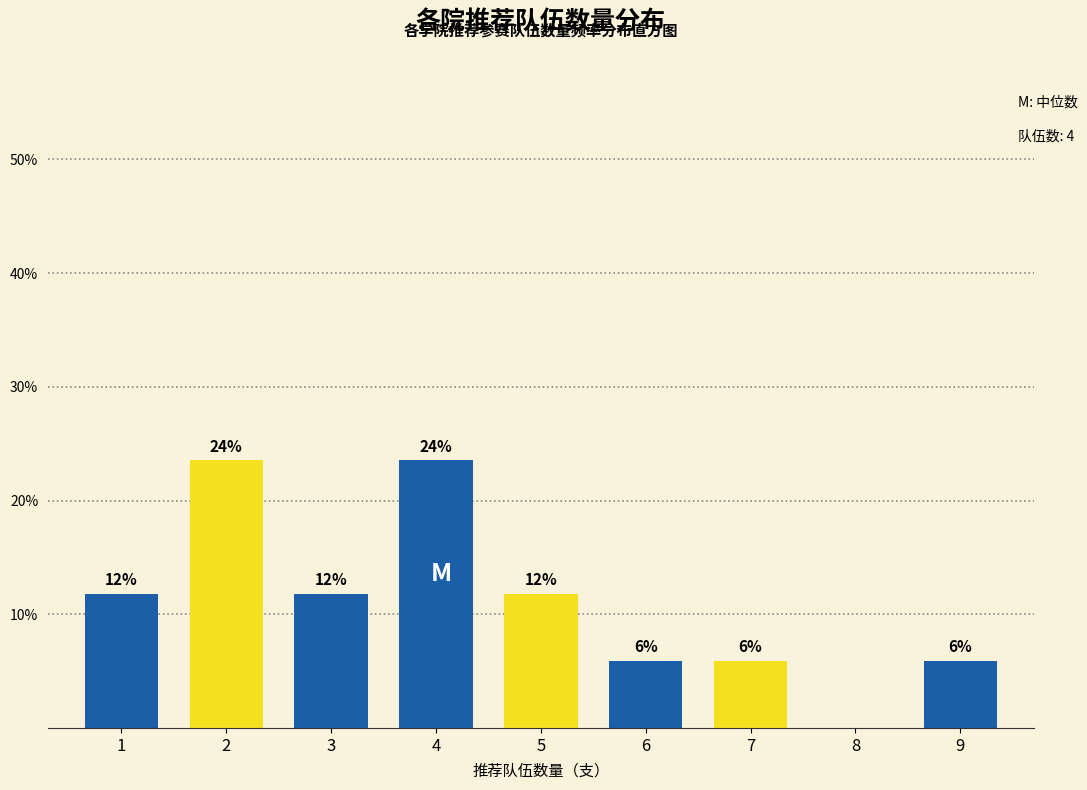

Does the chart contain any negative values?

No